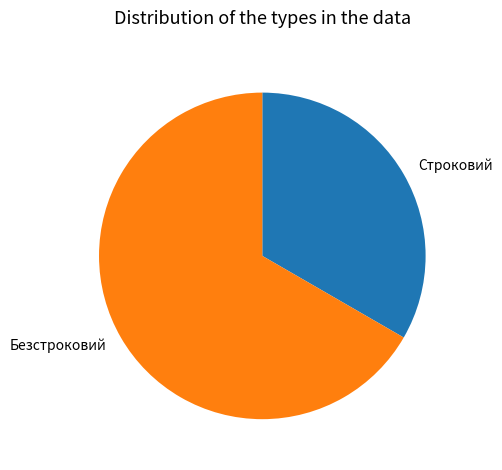

Is it true that Безстроковий is 67% of the pie?

True